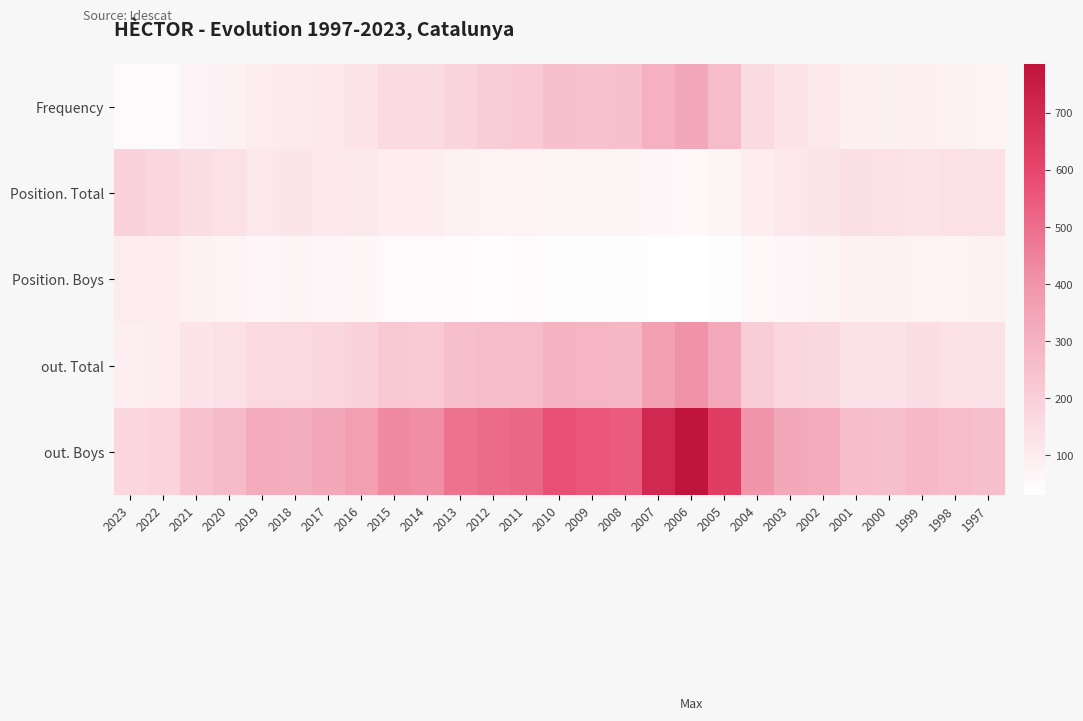

What is the total value across all series at 2001?

698